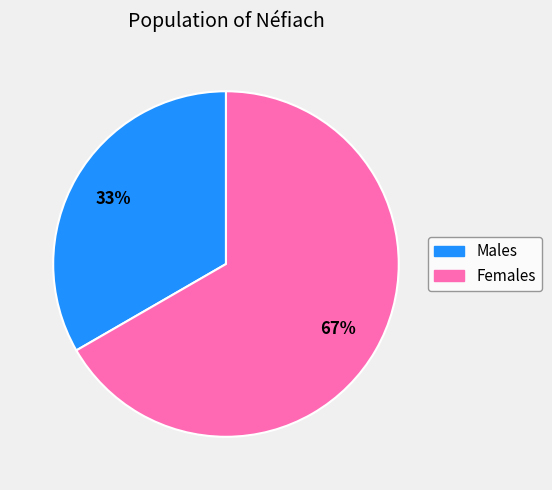

To the nearest percent, what is the average slice percentage?

50%